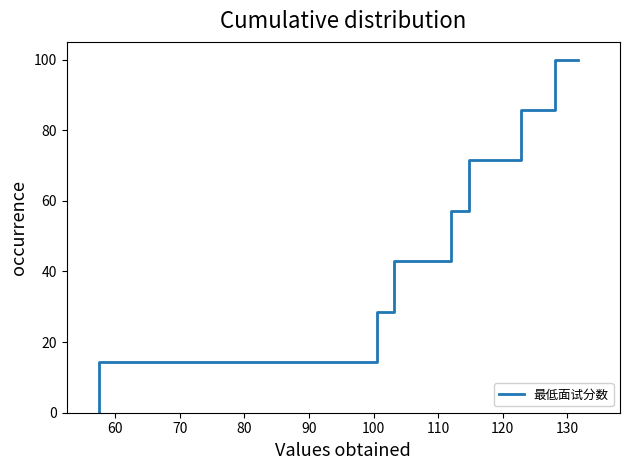

True or false: the data shows 121.1 at 100.

False